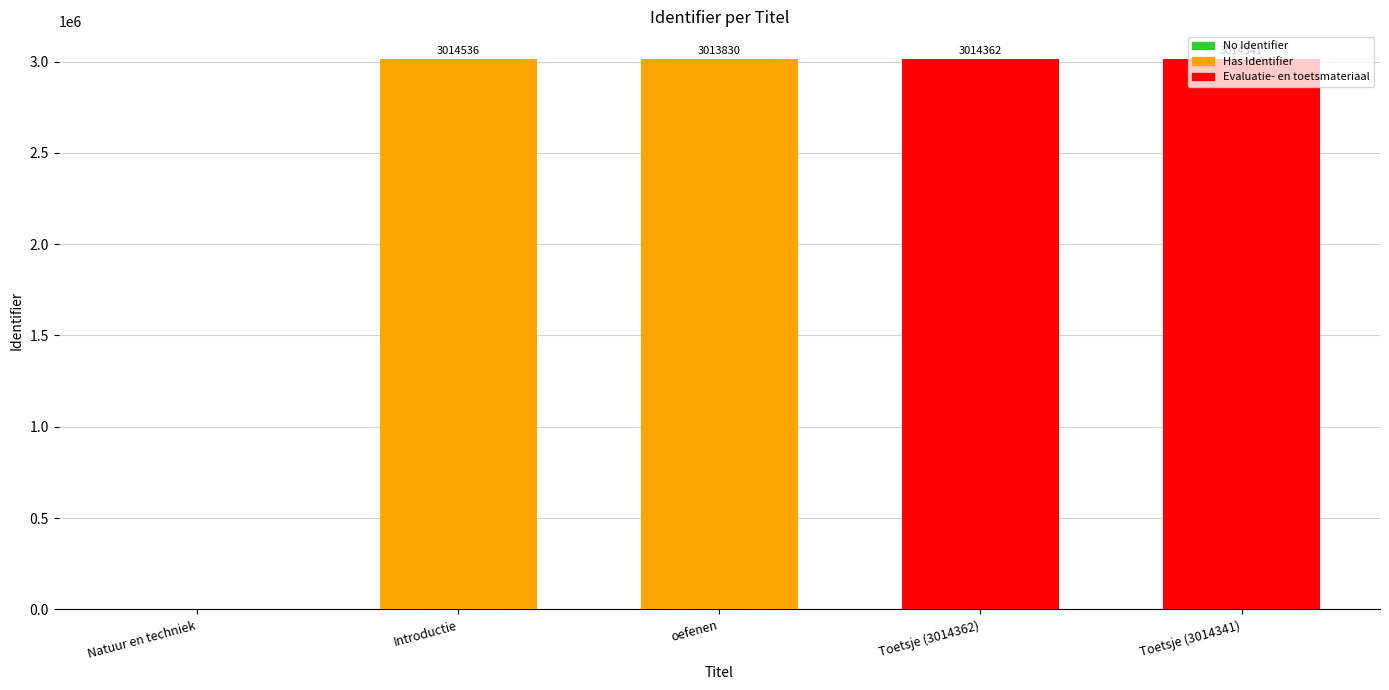

Is it true that the value at Natuur en techniek is 0?

True